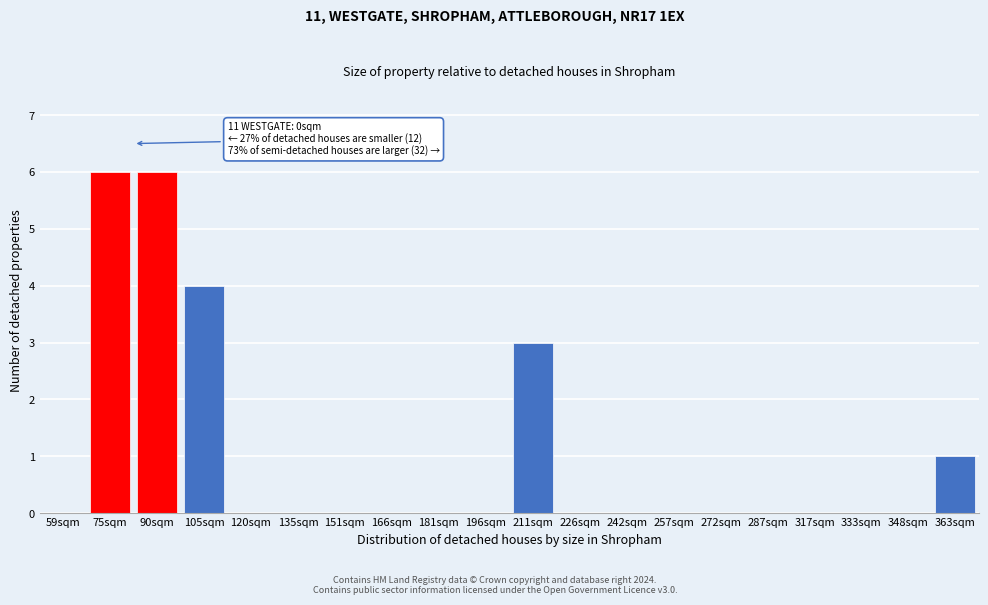

Reading left to right, list all the values displayed in this chart.

59sqm=0	75sqm=6	90sqm=6	105sqm=4	120sqm=0	135sqm=0	151sqm=0	166sqm=0	181sqm=0	196sqm=0	211sqm=3	226sqm=0	242sqm=0	257sqm=0	272sqm=0	287sqm=0	317sqm=0	333sqm=0	348sqm=0	363sqm=1